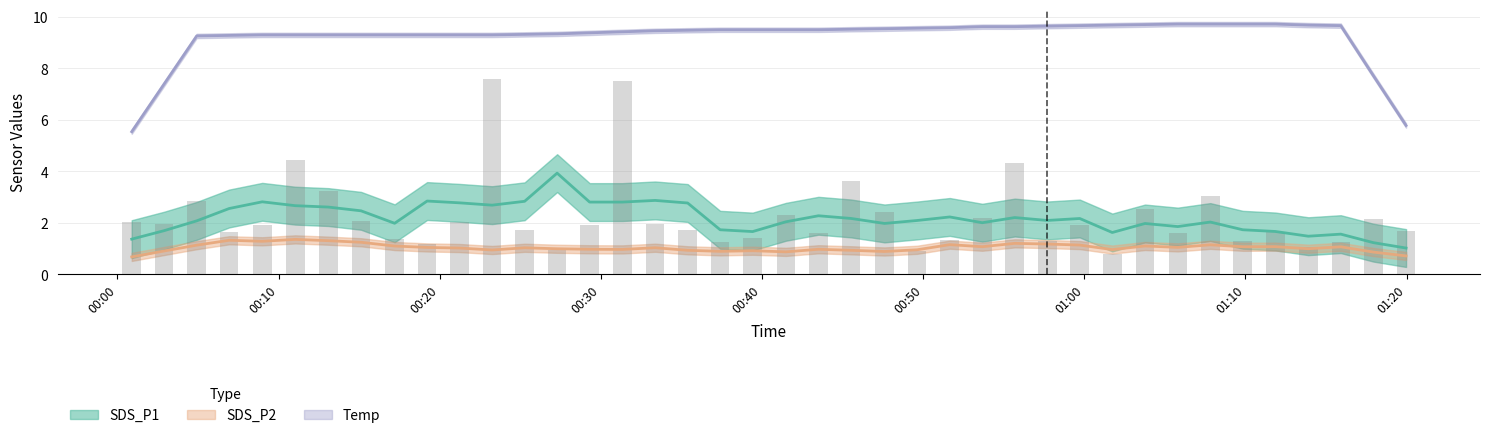

True or false: Temp has a value of 9.7 at 36.

True